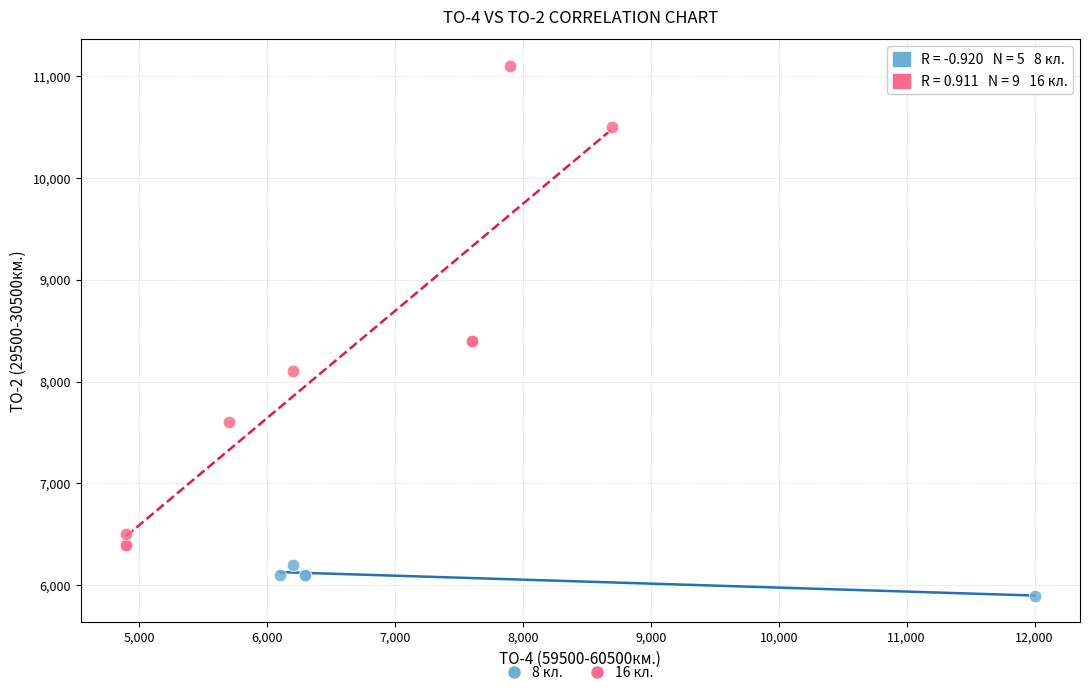

Which series reaches the maximum Y coordinate?

16 кл.